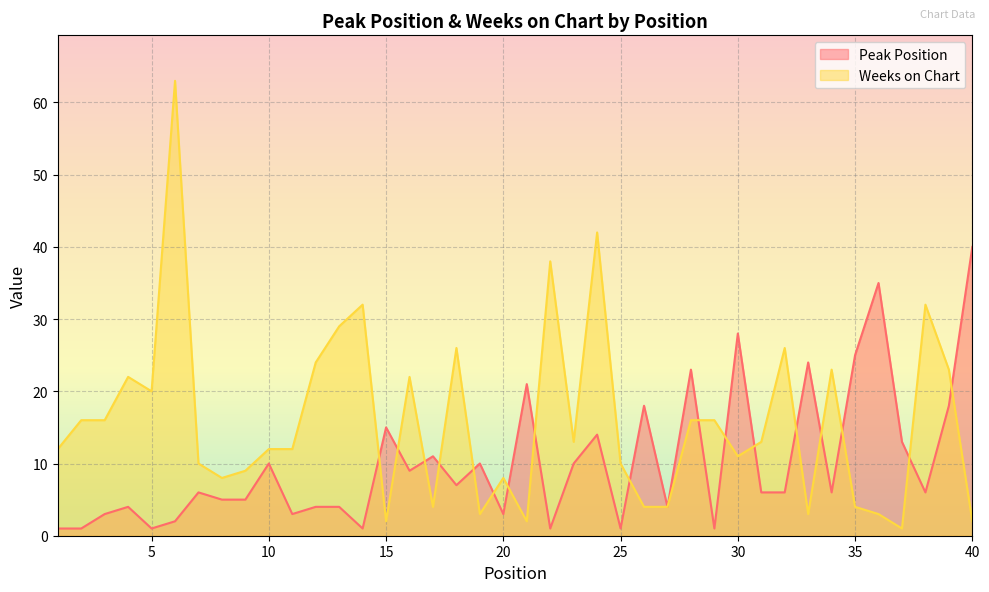

What are all the series names shown in the legend?

Peak Position, Weeks on Chart